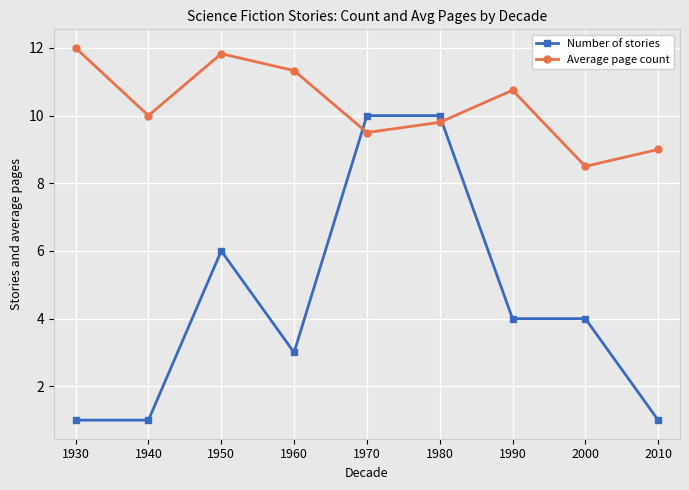

Where is the first local maximum for Number of stories?

1950